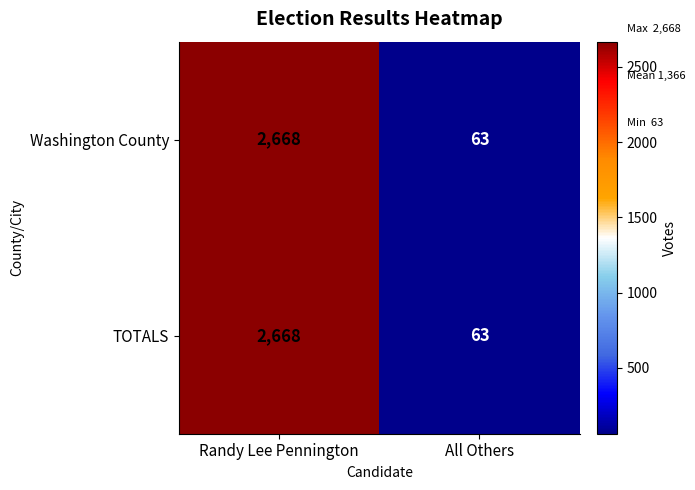

Where is Washington County nearest to the value 1365?

All Others